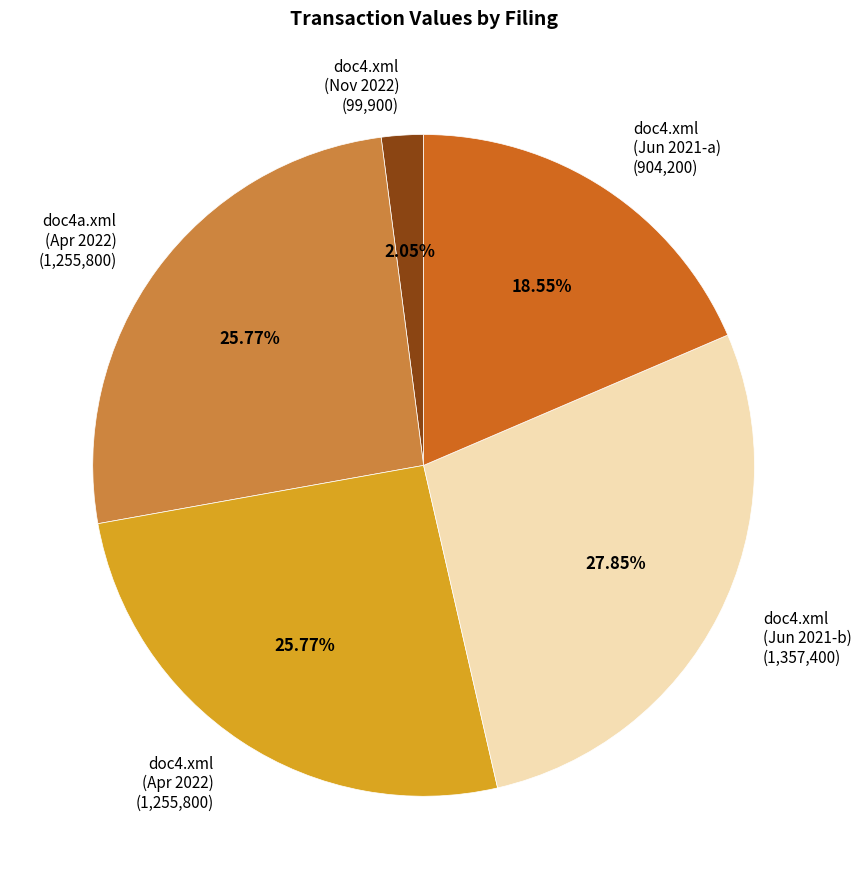

Which has a higher value, doc4a.xml (Apr 2022) (1,255,800) or doc4.xml (Jun 2021-b) (1,357,400)?

doc4.xml (Jun 2021-b) (1,357,400)